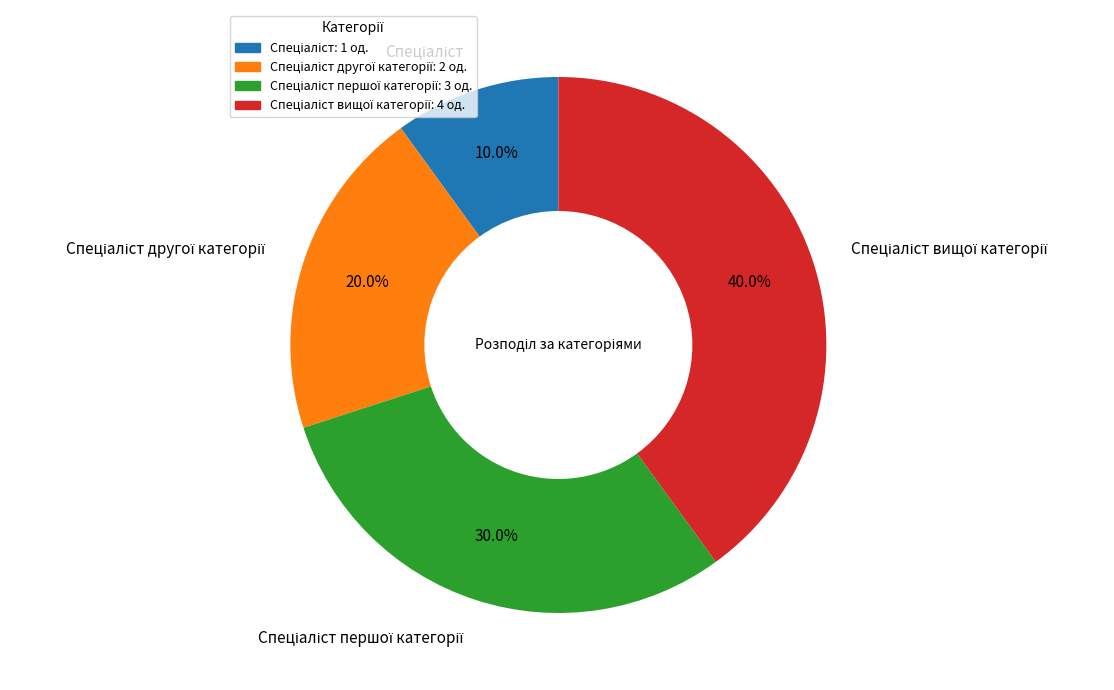

Is there any slice that represents more than half of the pie?

No